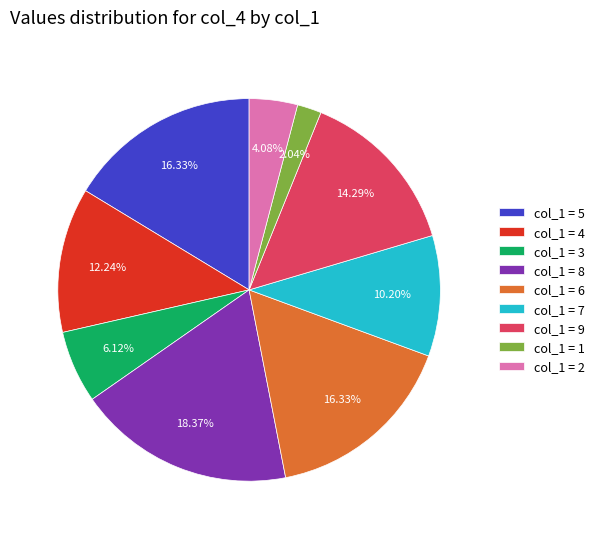

How many segments does this pie chart have?

9